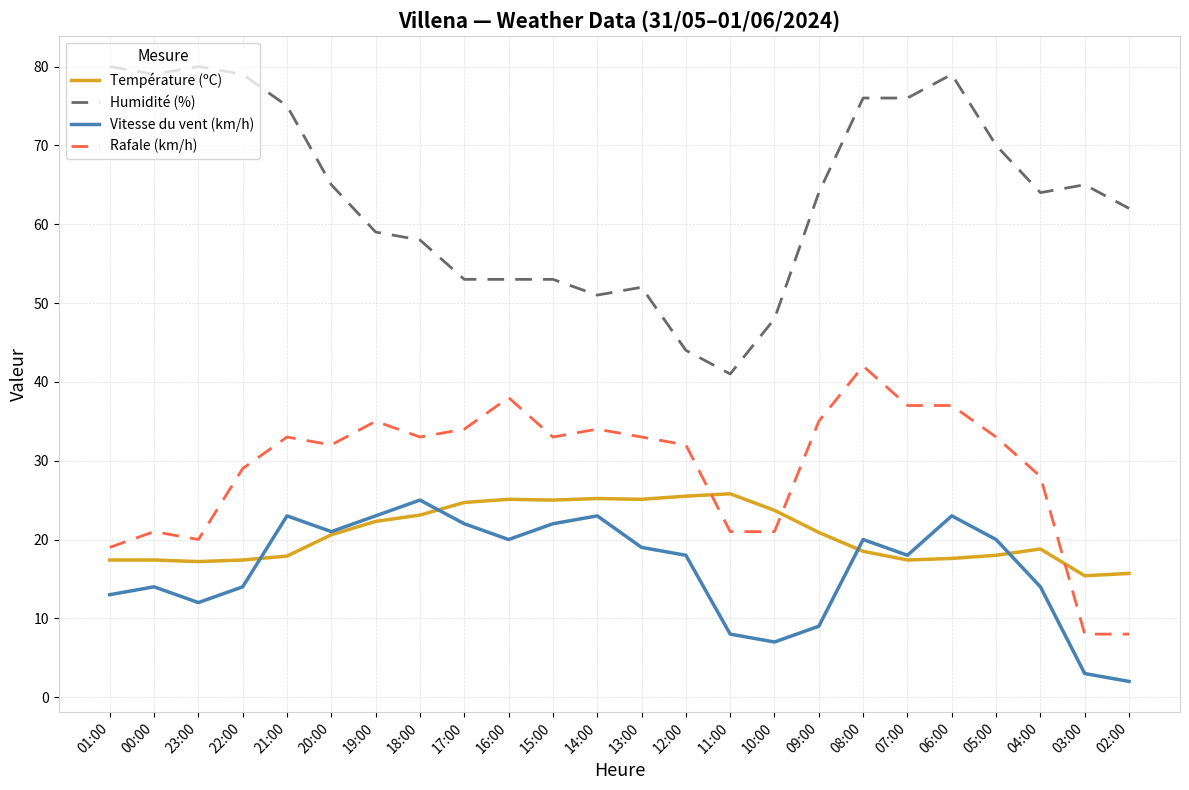

True or false: Humidité (%) has a value of 27.1 at 05:00.

False